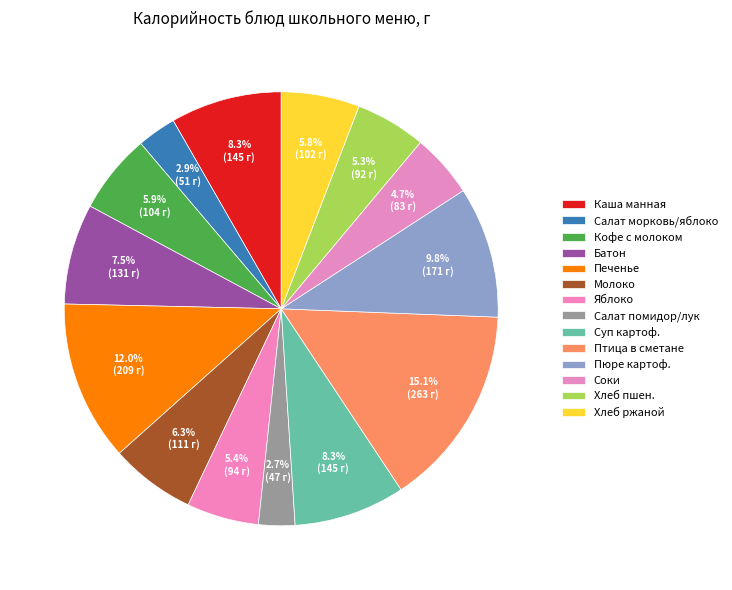

Count the number of slices in the pie.

14